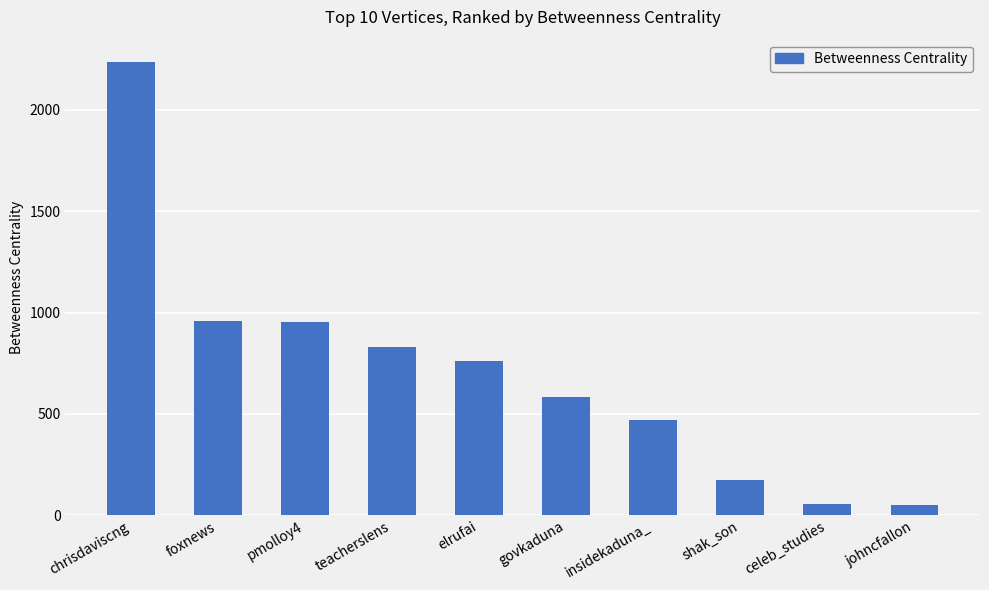

The value at elrufai is 759.7. True or false?

True